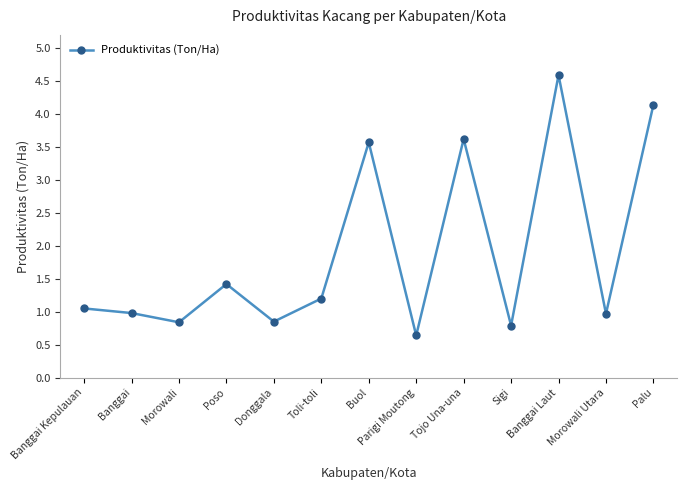

How many lines are shown in the chart?

1